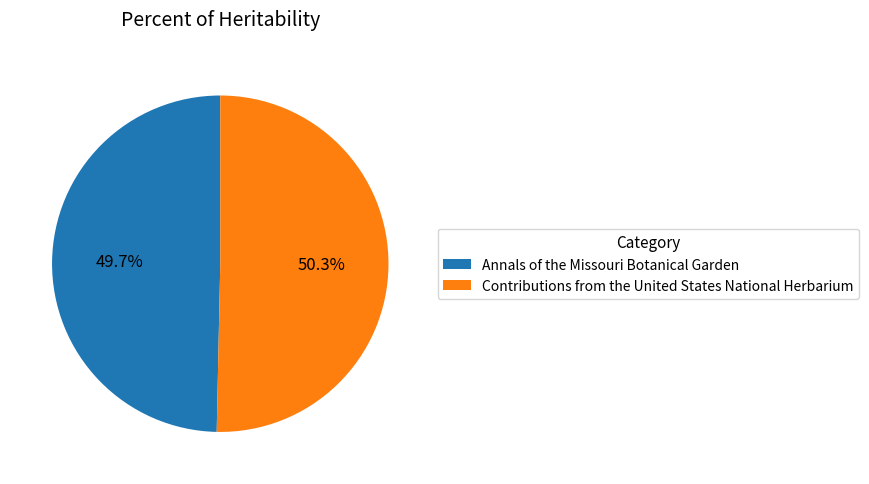

To the nearest percent, what is the combined percentage of Annals of the Missouri Botanical Garden and Contributions from the United States National Herbarium?

100%